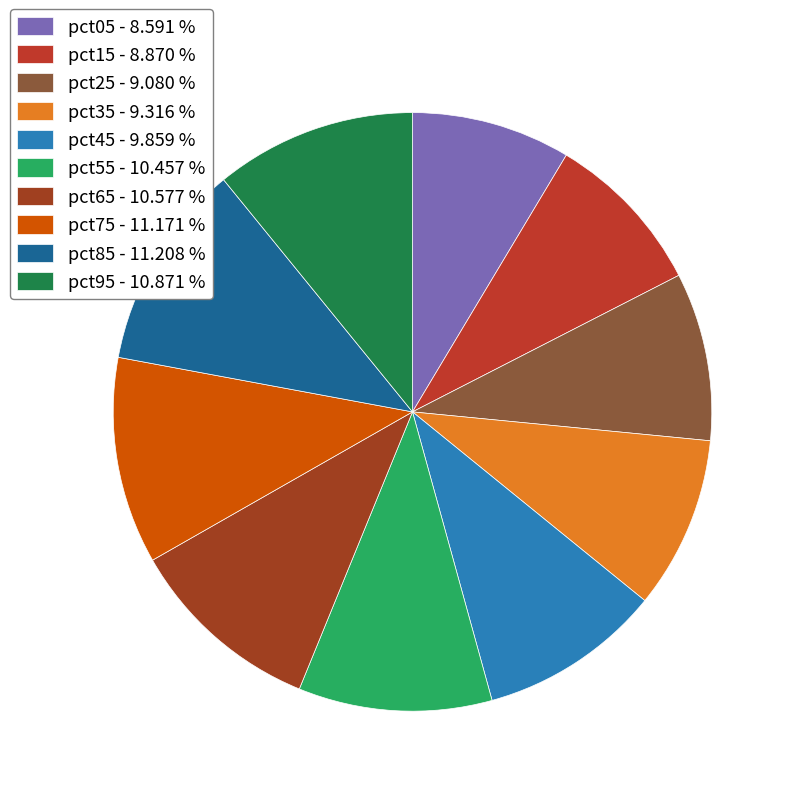

Does pct55 account for over 50% of the chart?

No